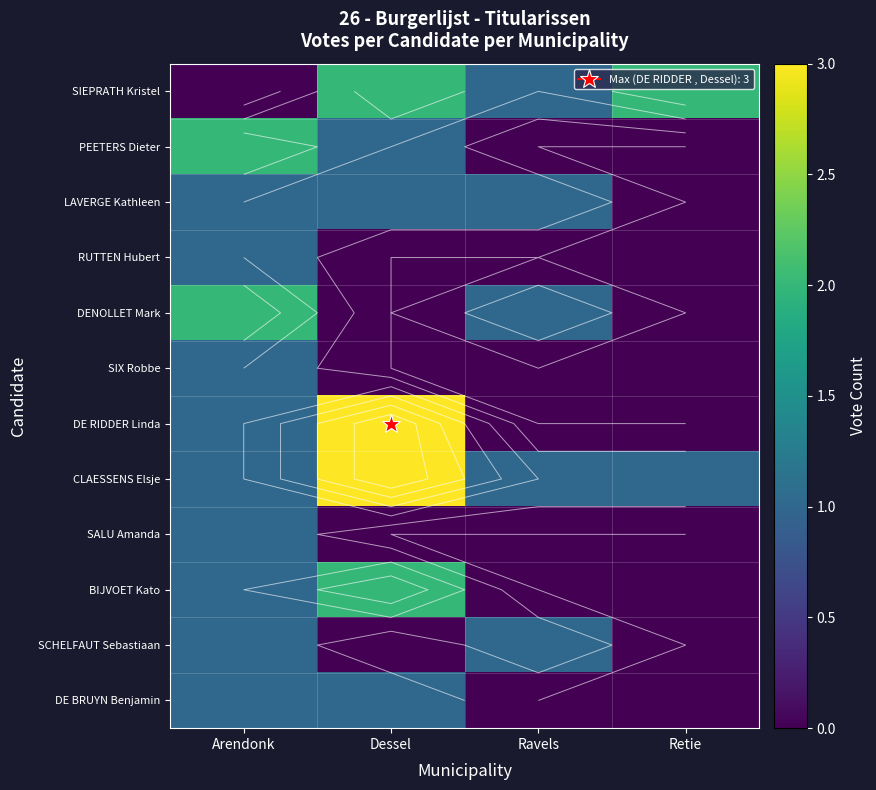

Which category has the highest value in the SIX Robbe series?

Arendonk